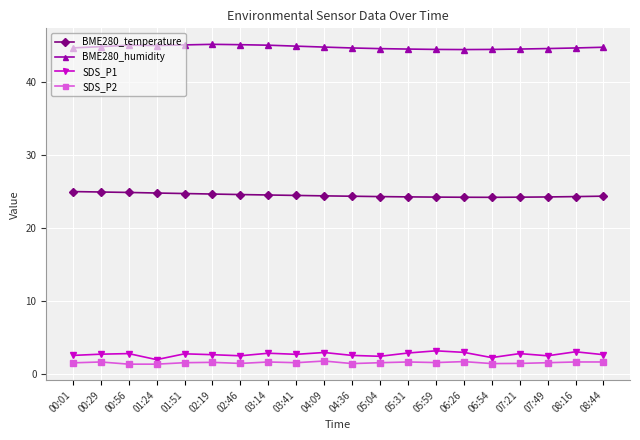

How many values in the SDS_P1 series are below 2?

1